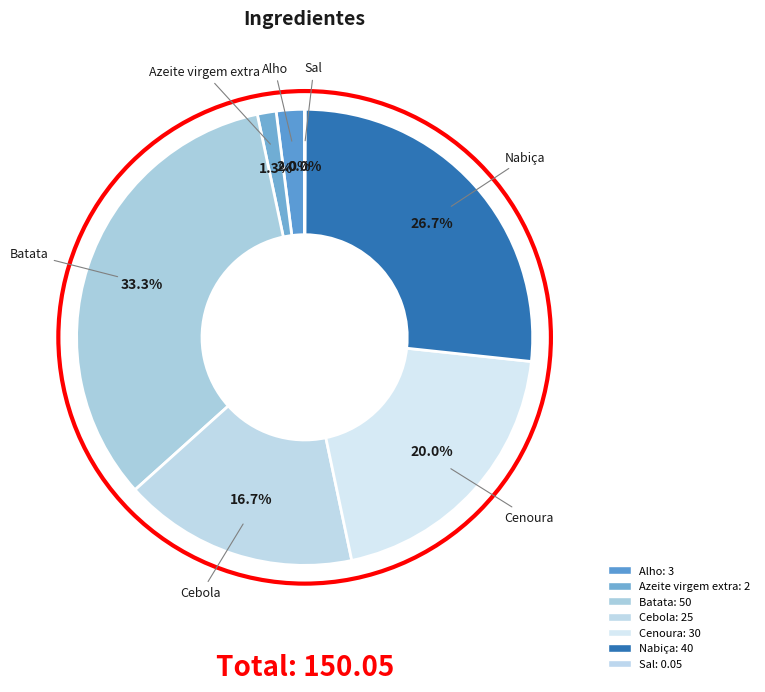

What percentage do Alho and Batata together represent?

35.3%